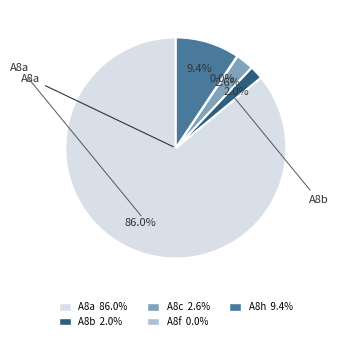

Which has a higher value, A8h 9.4% or A8b 2.0%?

A8h 9.4%